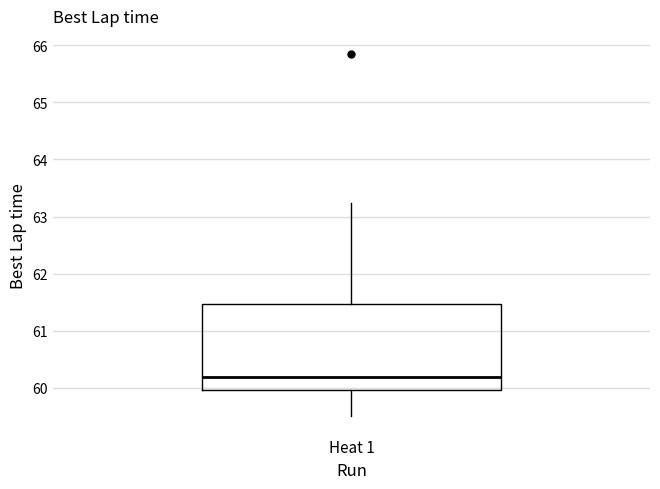

Where is the upper edge of the box for Heat 1 on the y-axis? The values are not printed on the chart, so give them approximately, as read against the axis.

61.5